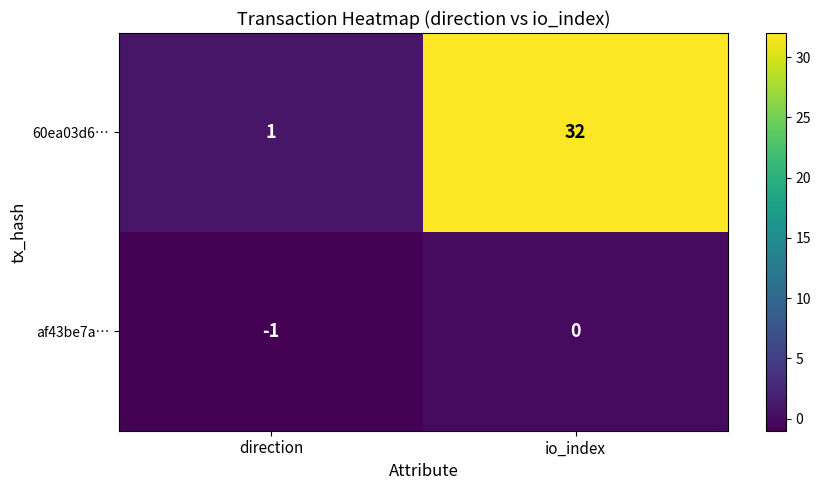

List the series in order of their overall mean, highest first.

60ea03d6…, af43be7a…